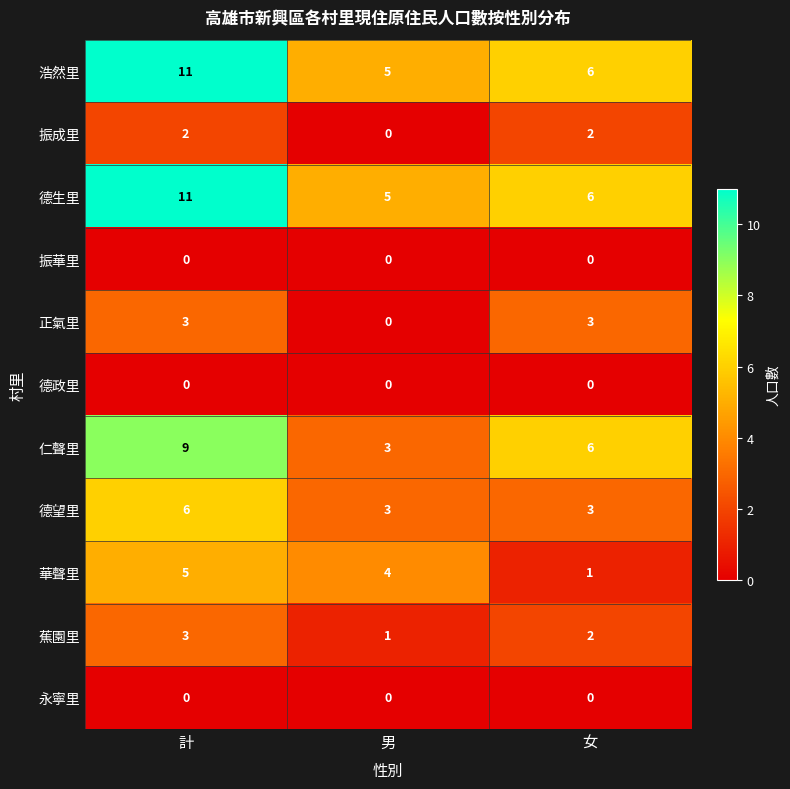

Where is 華聲里 nearest to the value 3?

男